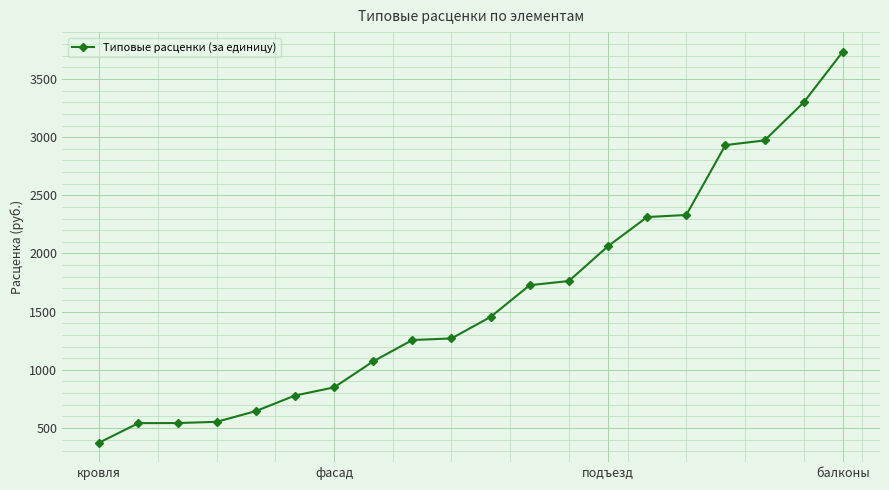

What is the difference between the second highest and second lowest values?

2757.4